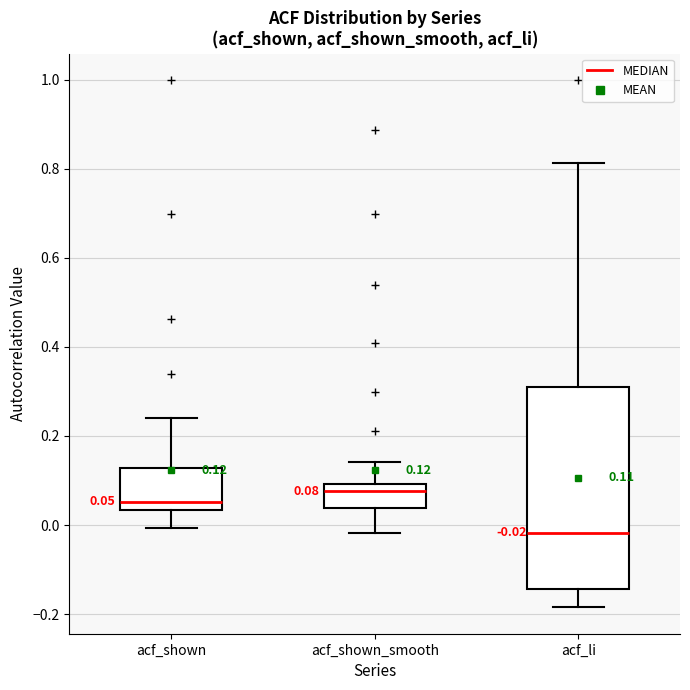

Which box's median line is the highest?

acf_shown_smooth